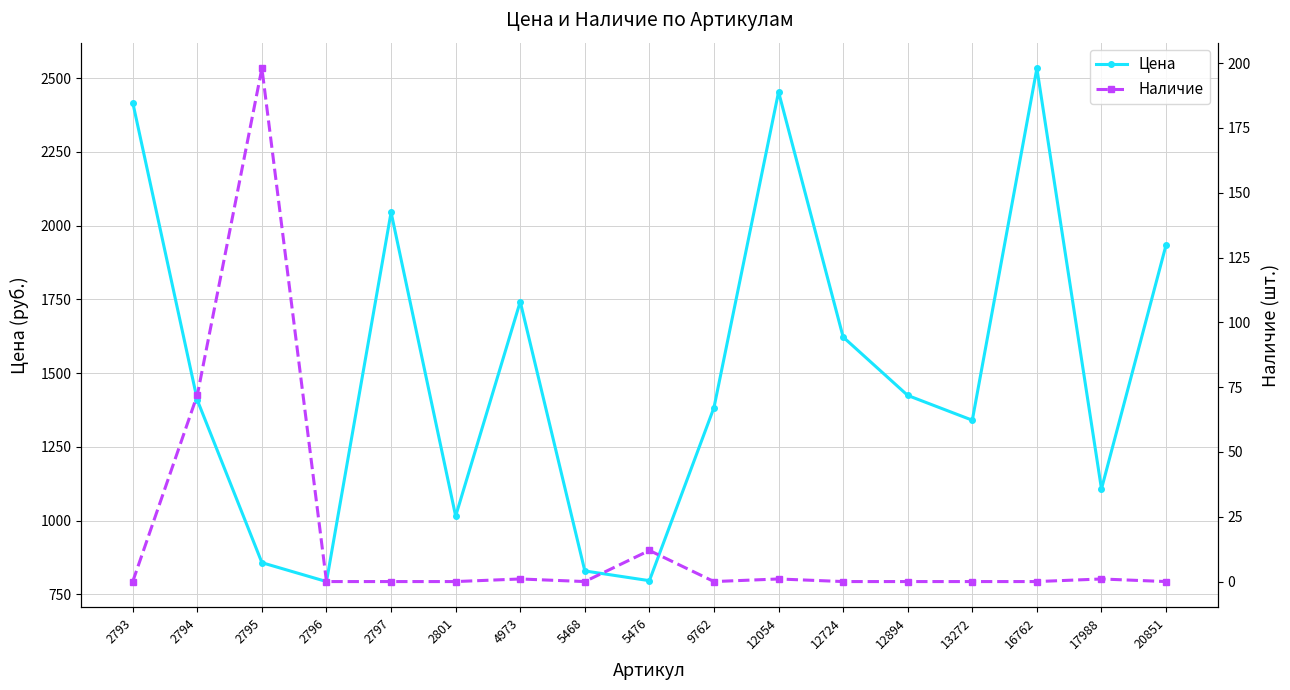

What is the sum of all Цена values?

25698